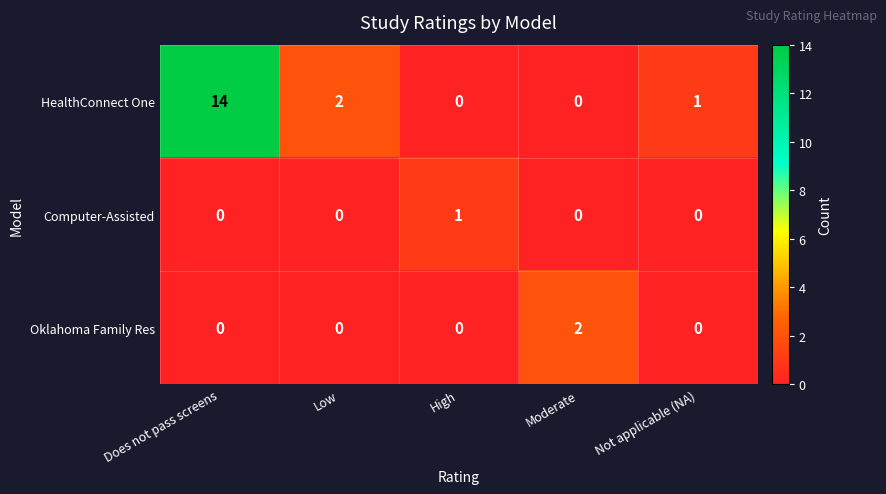

Is it true that Oklahoma Family Res equals 1 at Not applicable (NA)?

False